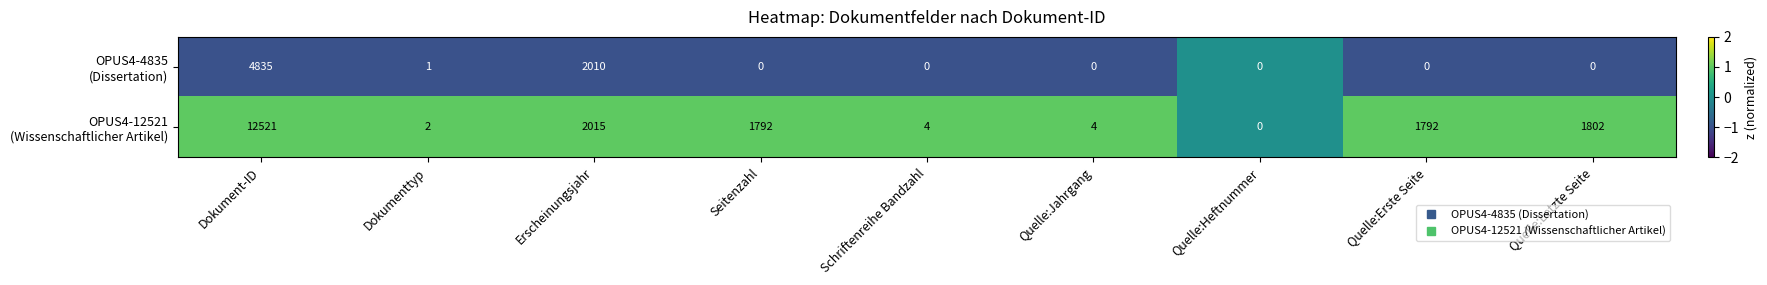

What is the greatest value displayed?

12521